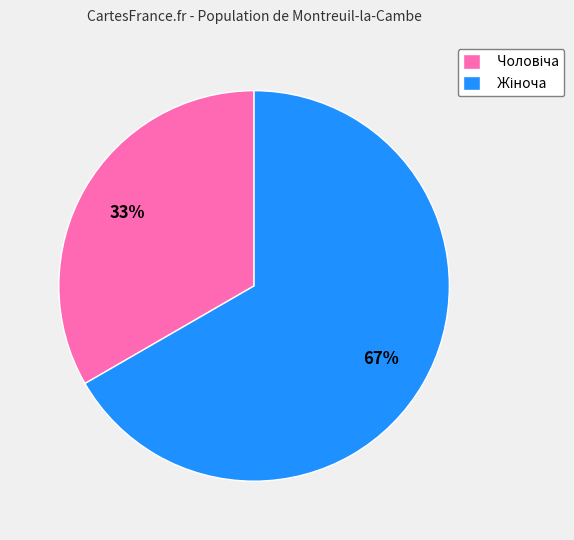

To the nearest percent, what is the average slice percentage?

50%